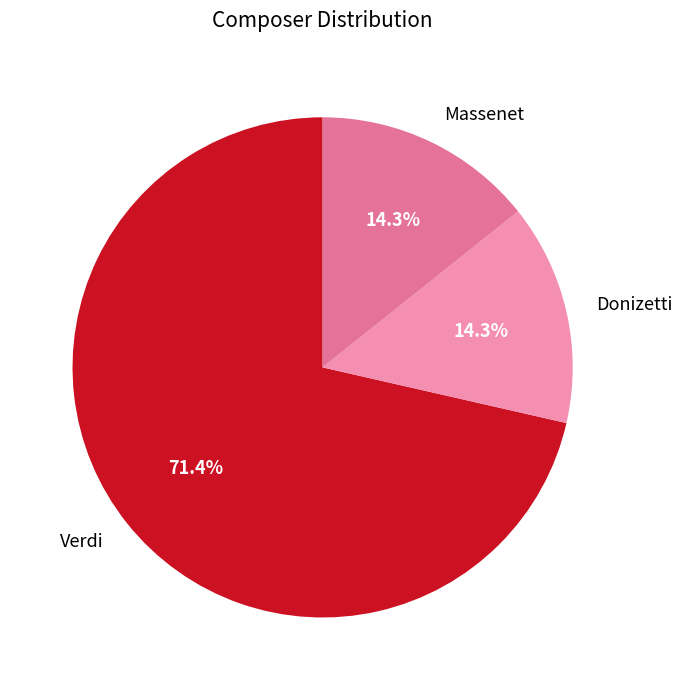

Which has a higher value, Verdi or Donizetti?

Verdi